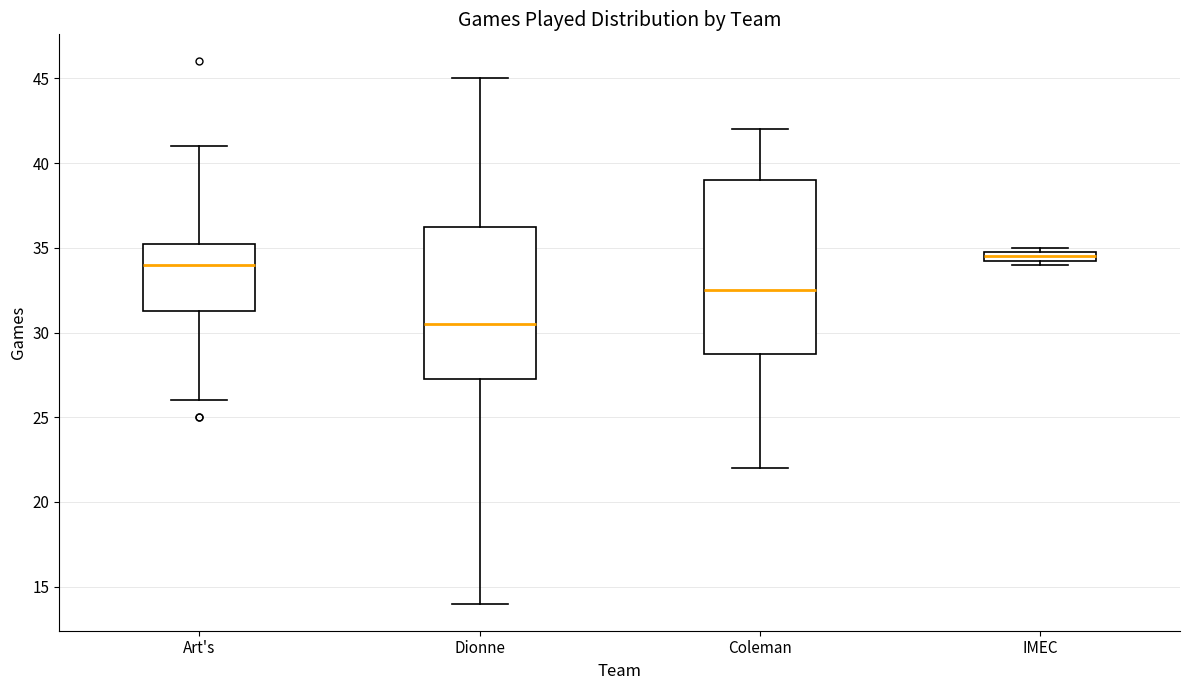

Comparing the boxes themselves (not the whiskers), which one is the tallest?

Coleman